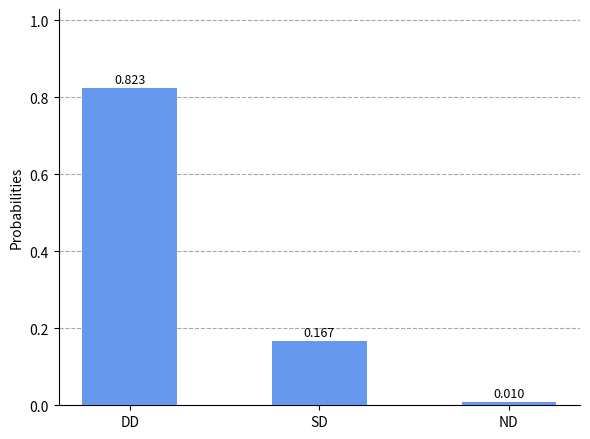

Rank the categories by value from lowest to highest.

ND, SD, DD